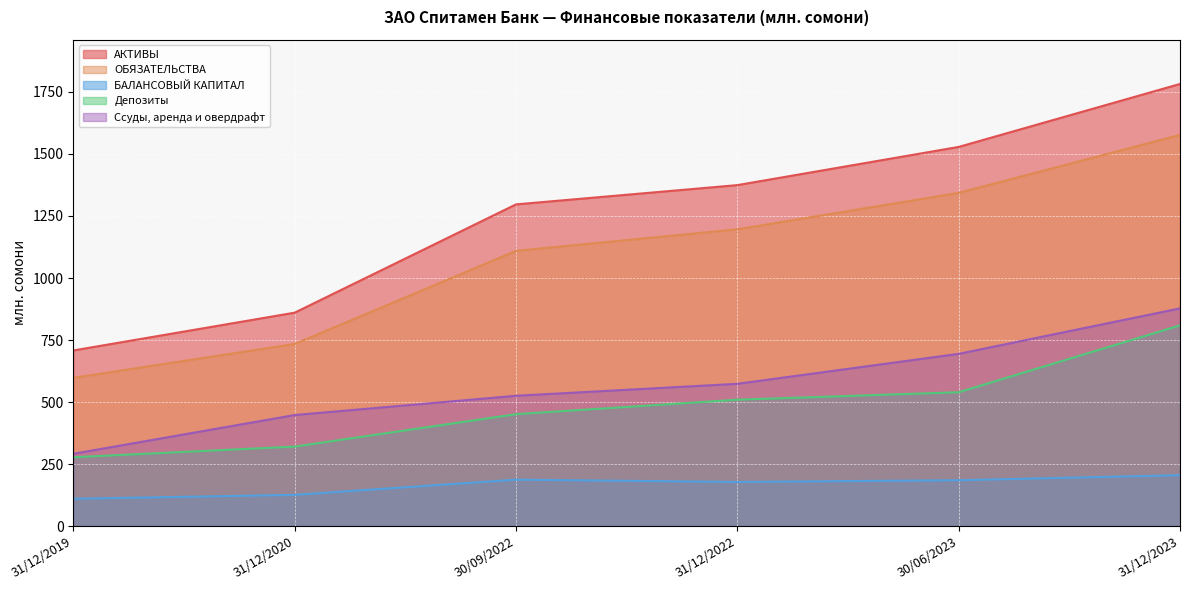

At which label does Ссуды, аренда и овердрафт reach its minimum?

31/12/2019